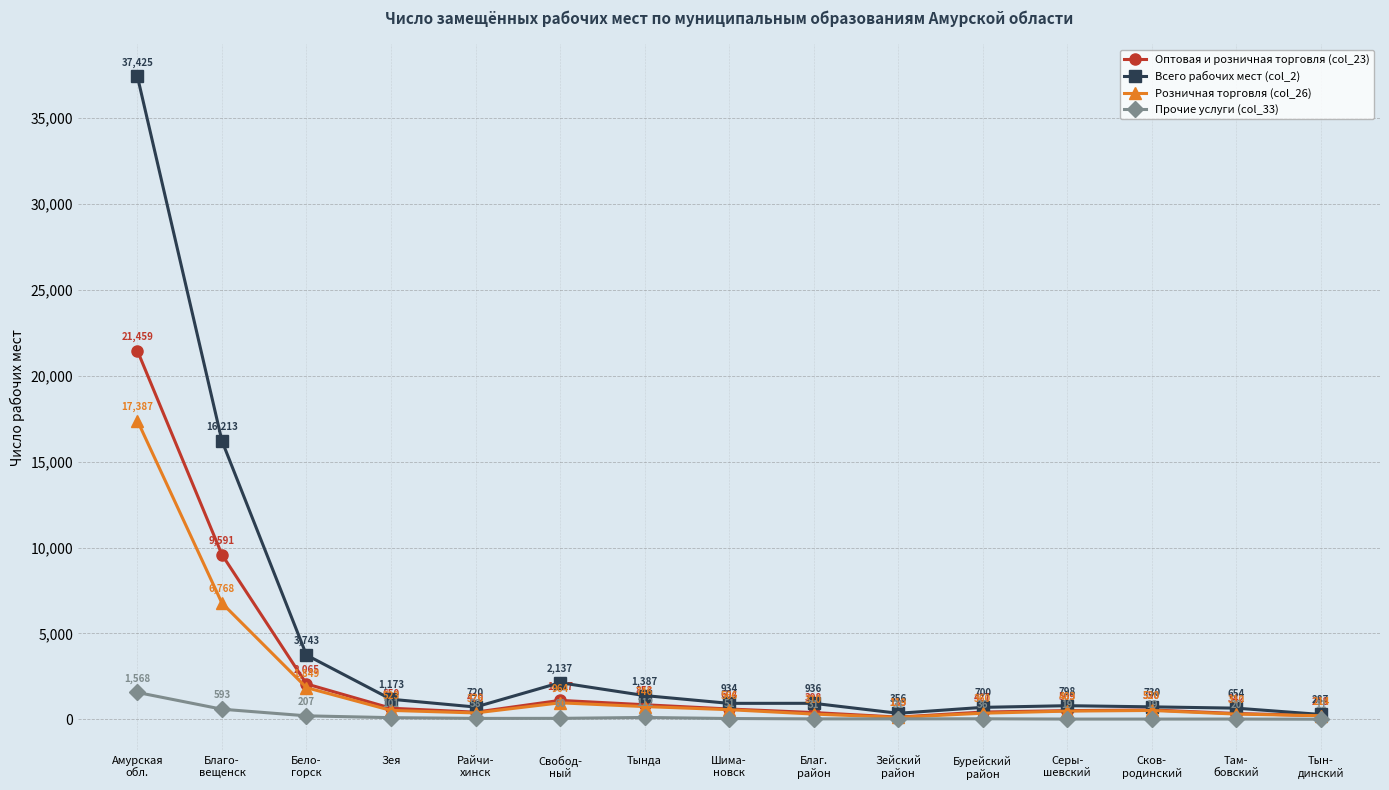

True or false: Всего рабочих мест (col_2) has more than 2 interior local peaks.

True